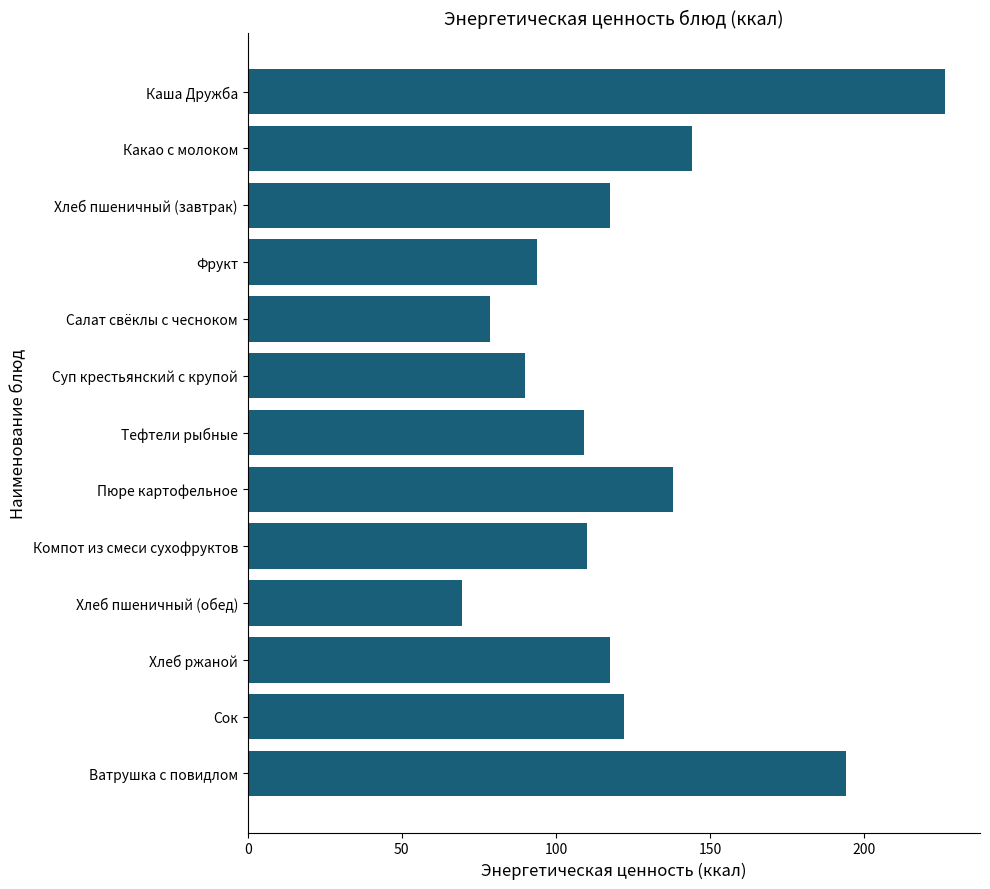

What is the sum of all values?

1610.4